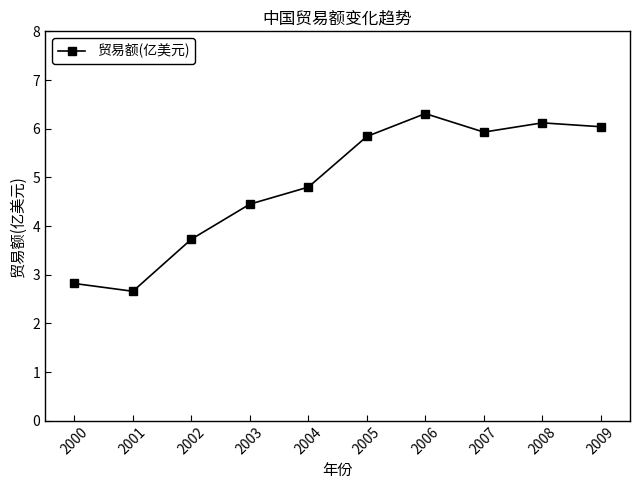

What is the difference between the values at 2007 and 2006?

0.4